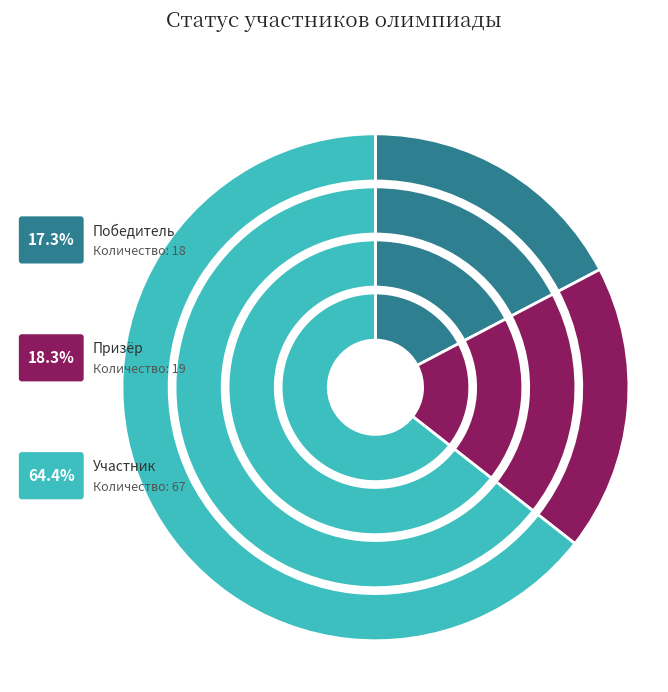

What is the change in value from Победитель to Призёр?

+1